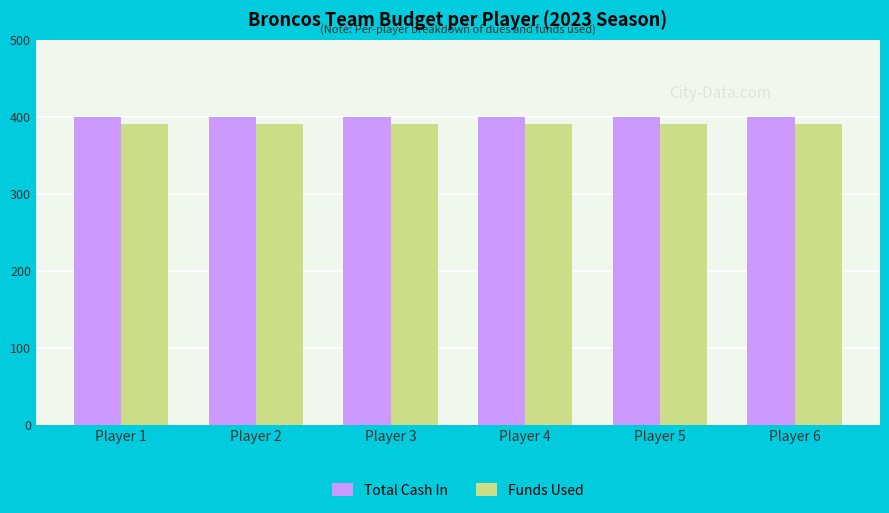

What is the total value across all series at Player 2?

790